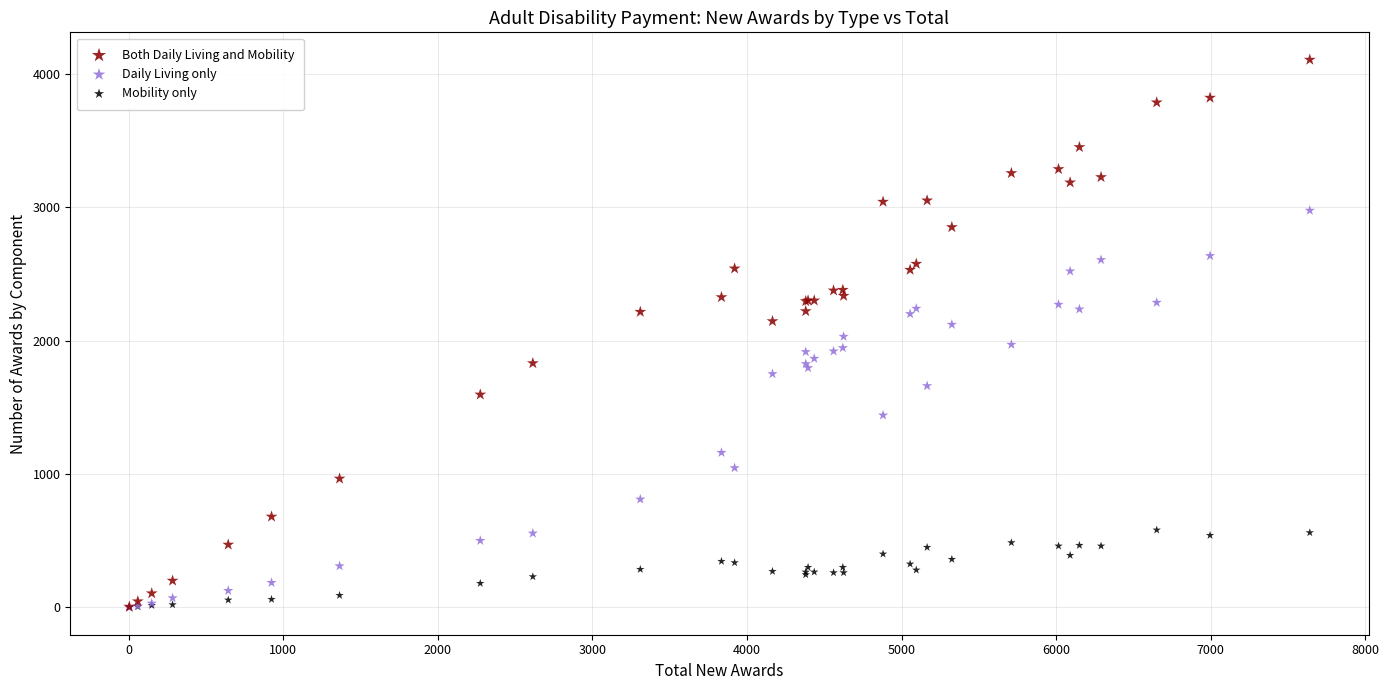

Which series has the largest Y range (max minus min)?

Both Daily Living and Mobility